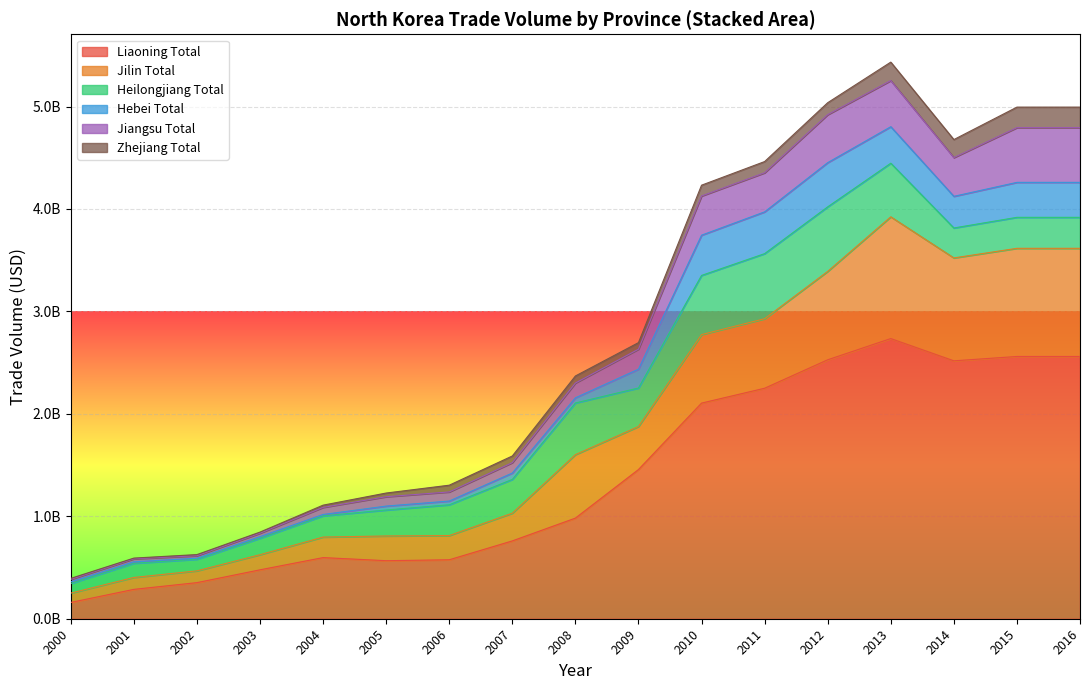

True or false: Heilongjiang Total and Zhejiang Total cross at least once.

False